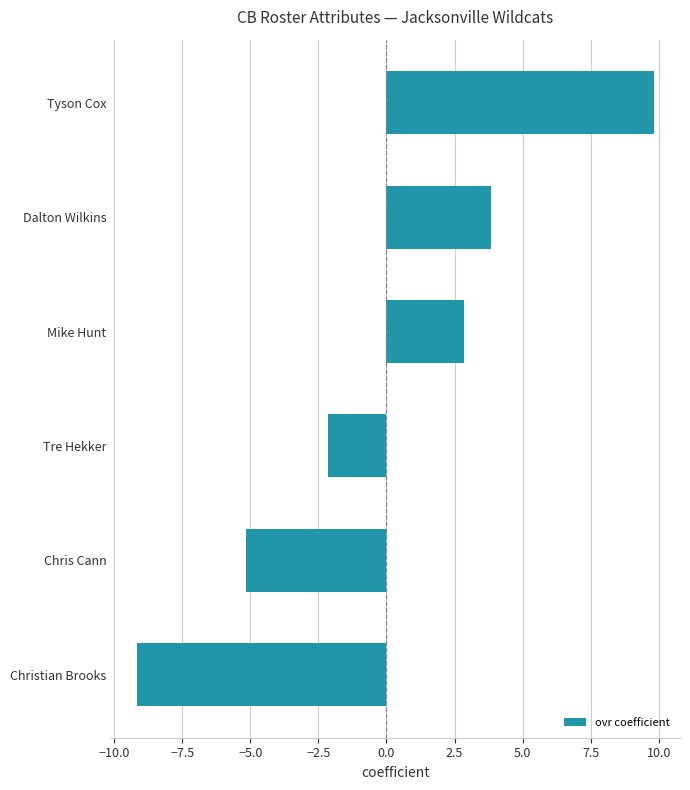

How many data points are less than 2?

3